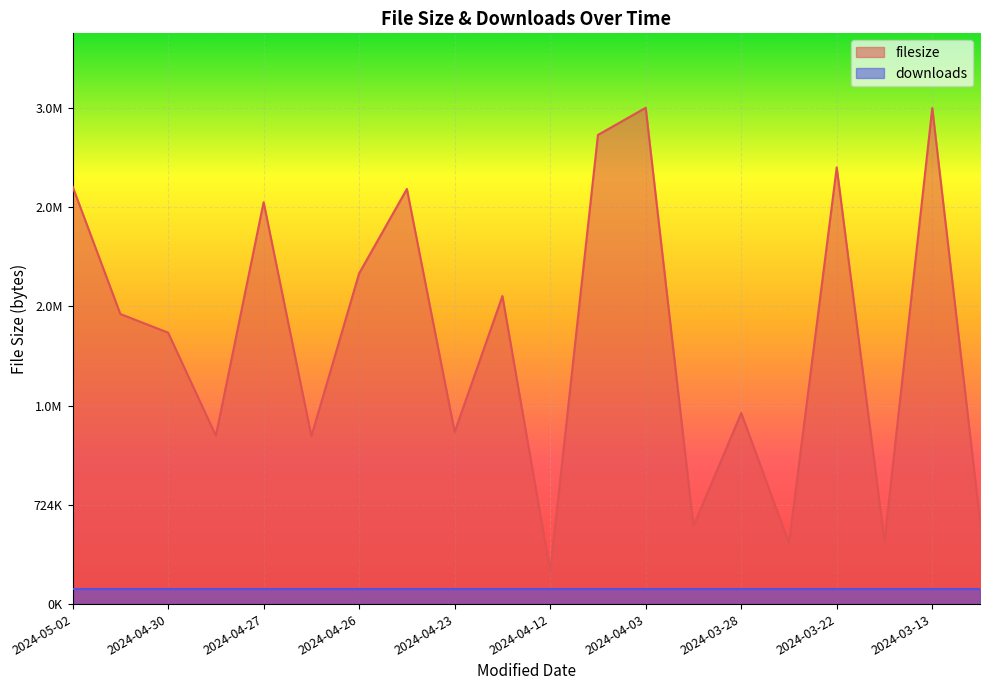

Reading right to left, transcribe all the data shown in this chart.

610098	3622253	458456	3188602	445255	1395098	570090	3623992	3425627	236952	2249280	1256847	3031126	2415070	1226032	2934638	1229490	1982116	2118292	3049071